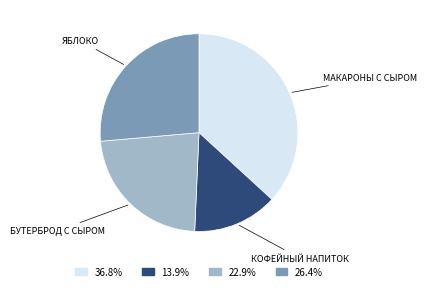

Does any single category account for the majority?

No